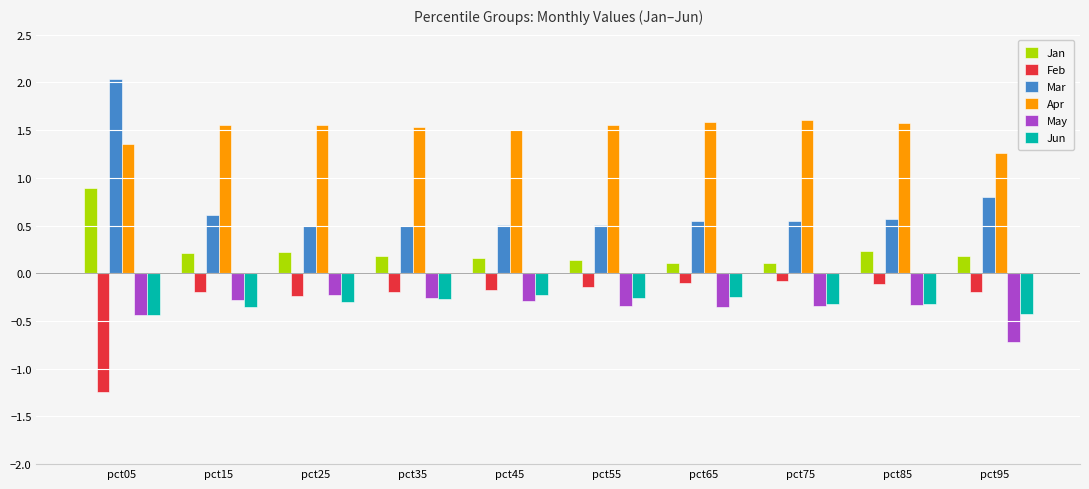

What are all the series names shown in the legend?

Jan, Feb, Mar, Apr, May, Jun